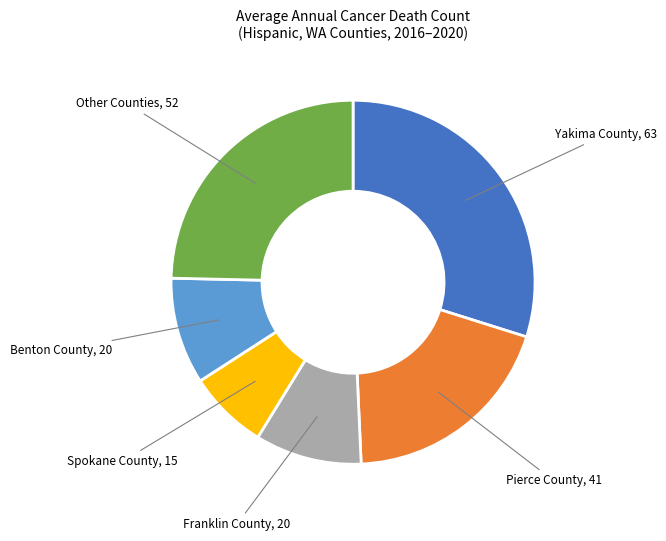

Does any single category account for the majority?

No